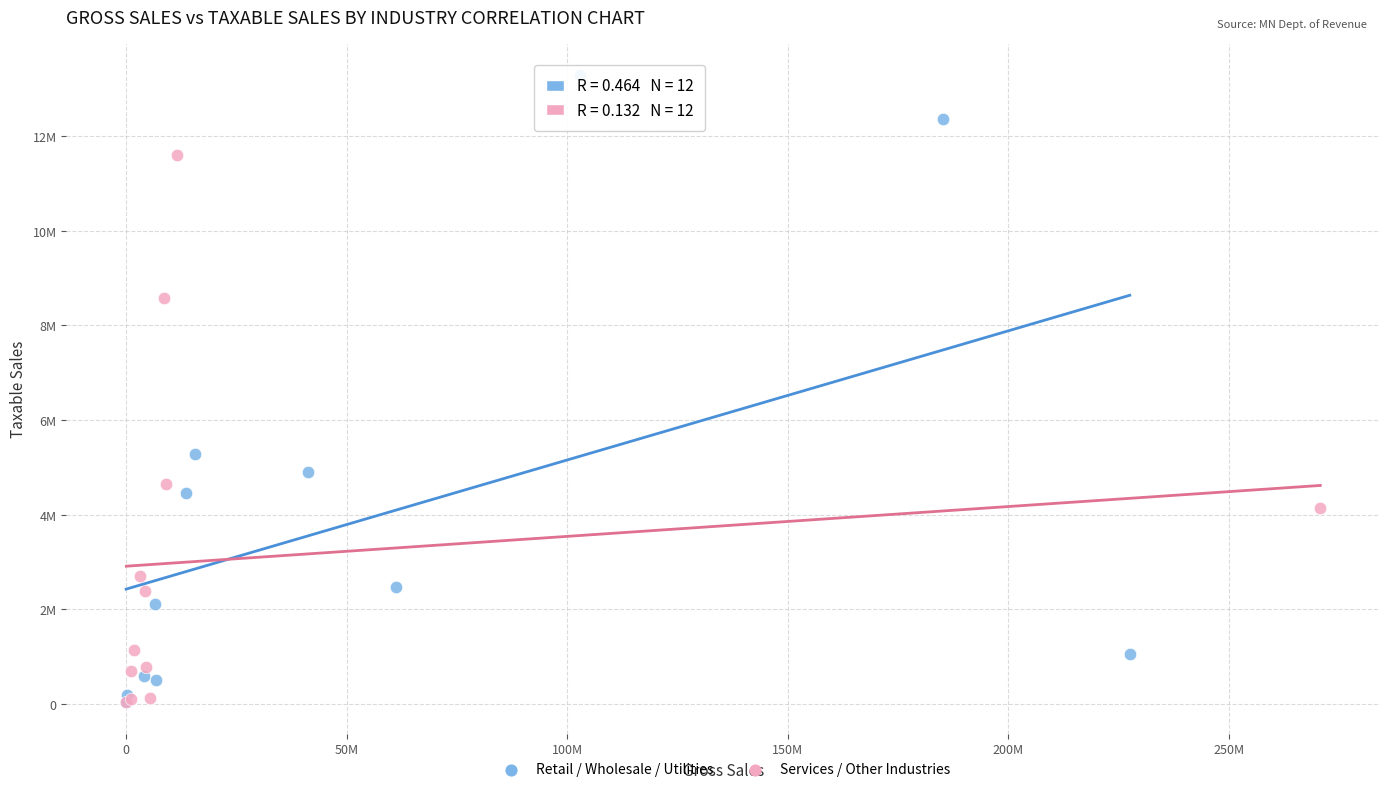

Which series contains the highest Y value?

Retail / Wholesale / Utilities